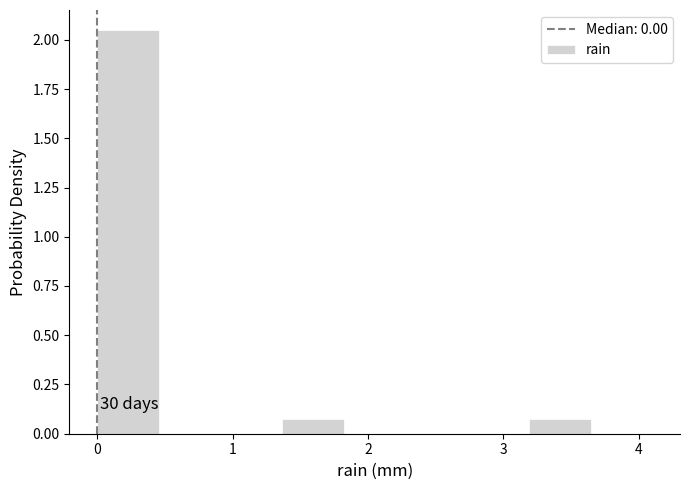

Over which range of the x-axis is the bar tallest?

0.0 to 0.5